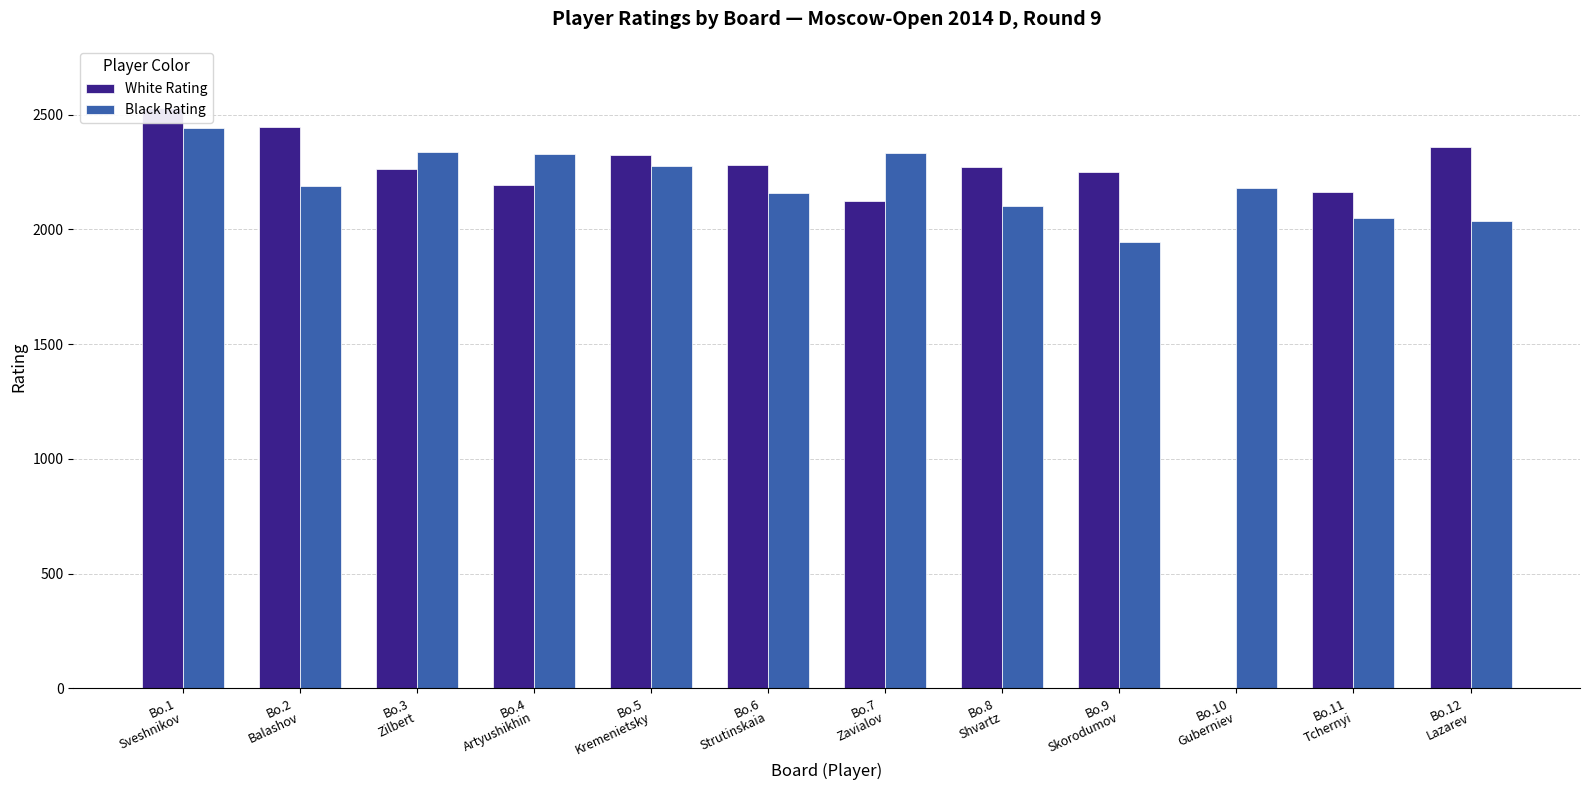

What is the sum of the Black Rating values at Bo.7
Zavialov and Bo.10
Guberniev?

4510